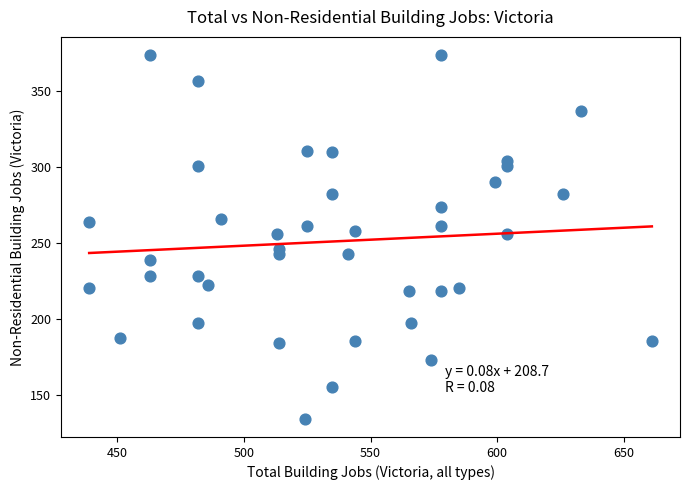

What is the range of Y values (max minus min)?

240